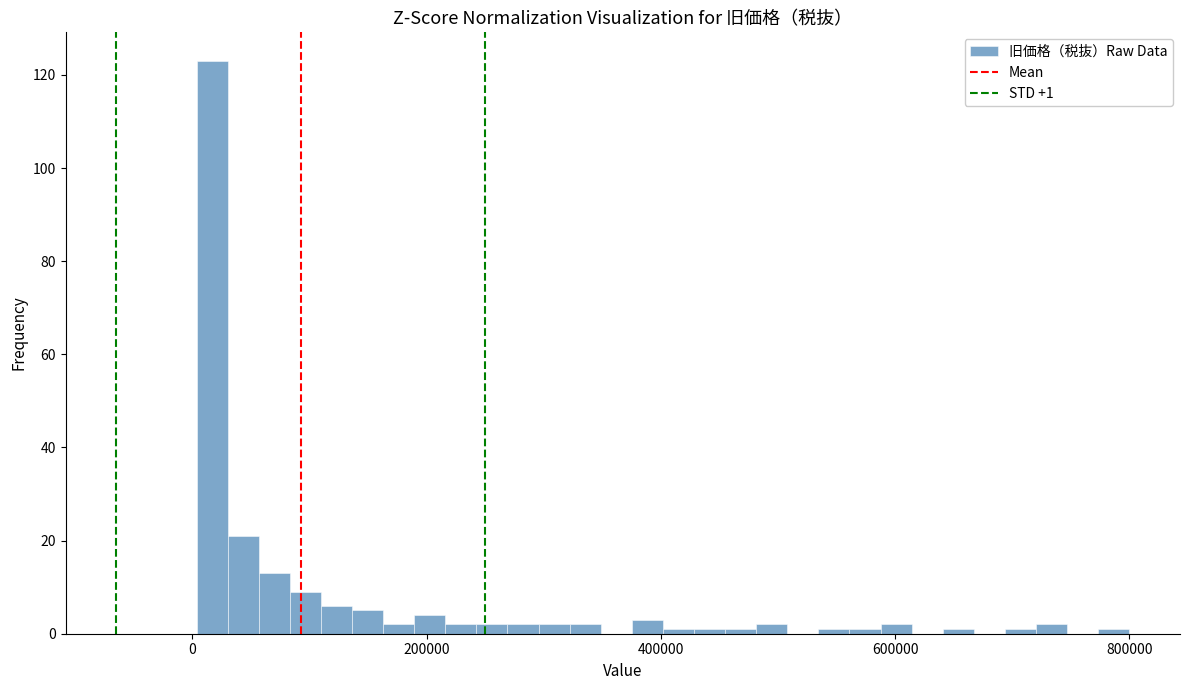

Read against the x-axis, roughly where is the centre of the tallest bar?

20000